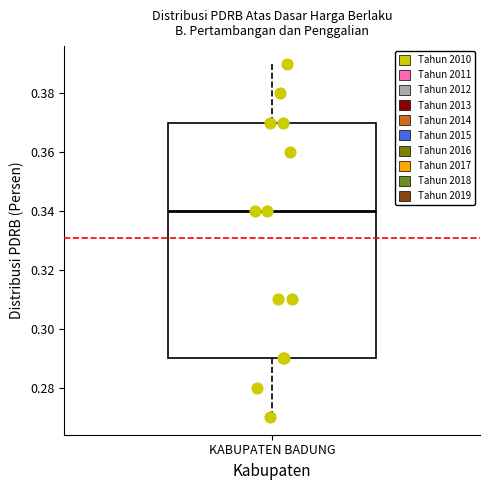

Transcribe this box plot: give where the median line is, the range the box spans, and where the two whiskers end, as read against the y-axis. The values are not printed on the chart, so give them approximately, as read against the axis.

median 0.34, box 0.29 to 0.37, whiskers 0.27 to 0.39